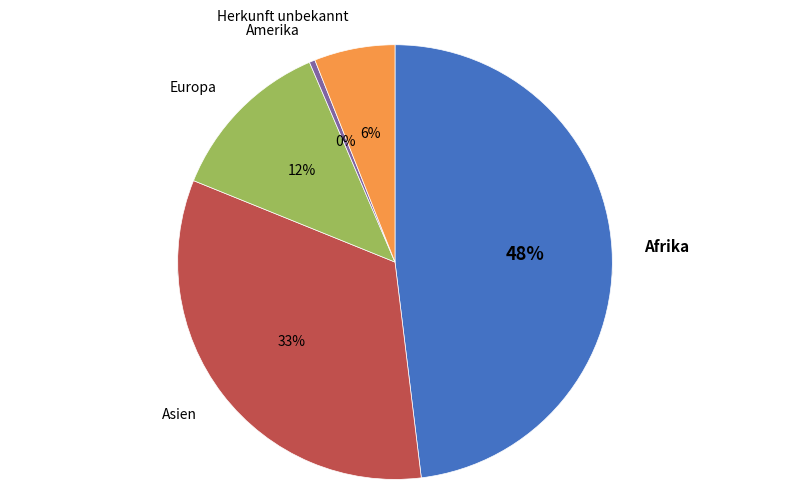

True or false: Amerika accounts for 7% of the total.

False